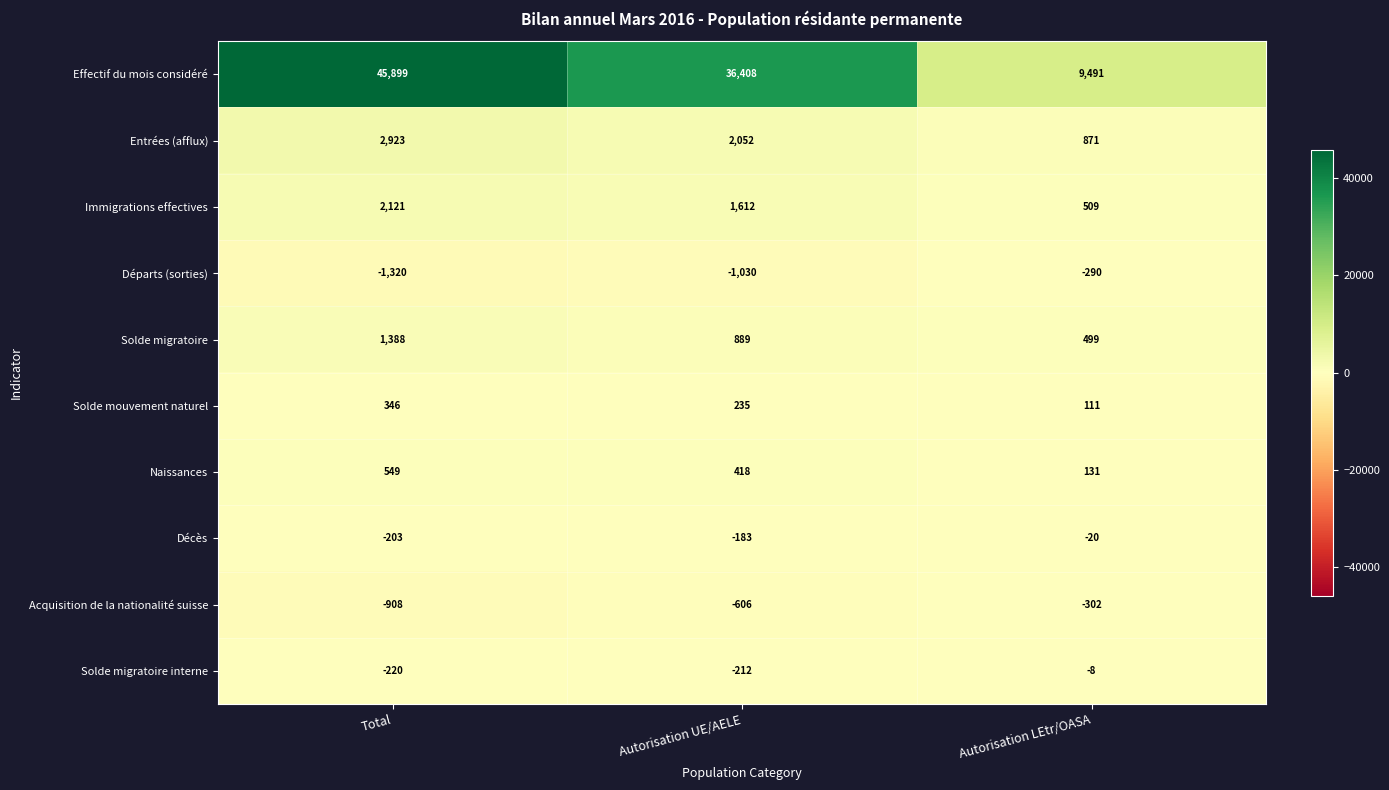

At which category is the sum across all series the highest?

Total